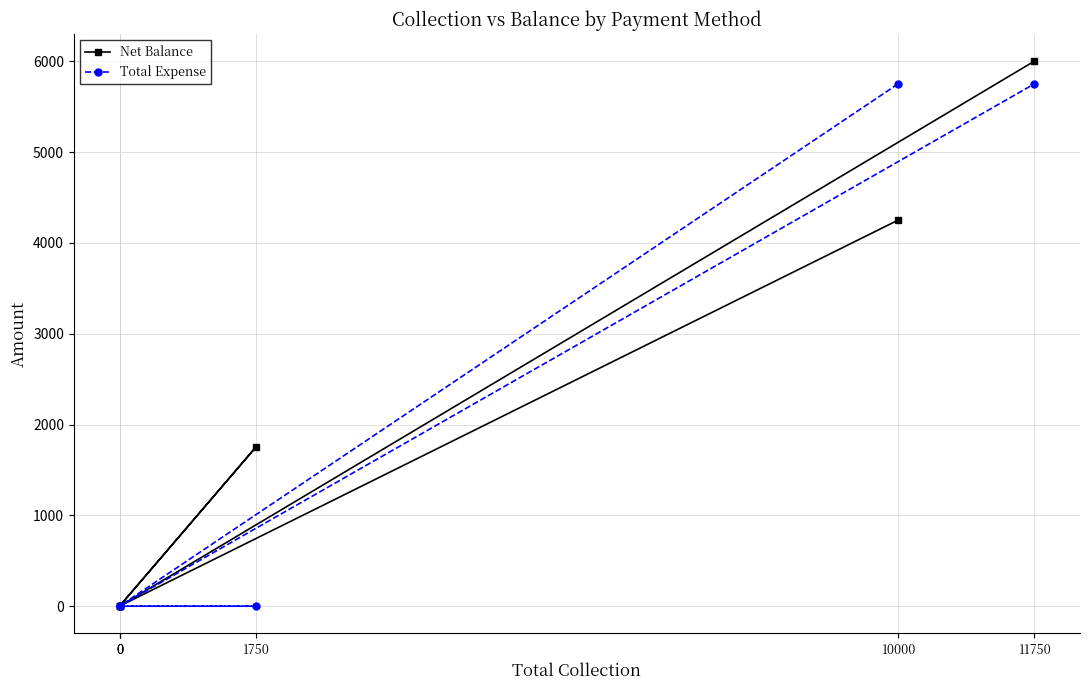

Reading left to right, list all the values displayed in this chart.

Net Balance: 10000=4250	0=0	0=0	1750=1750	0=0	11750=6000
Total Expense: 10000=5750	0=0	0=0	1750=0	0=0	11750=5750